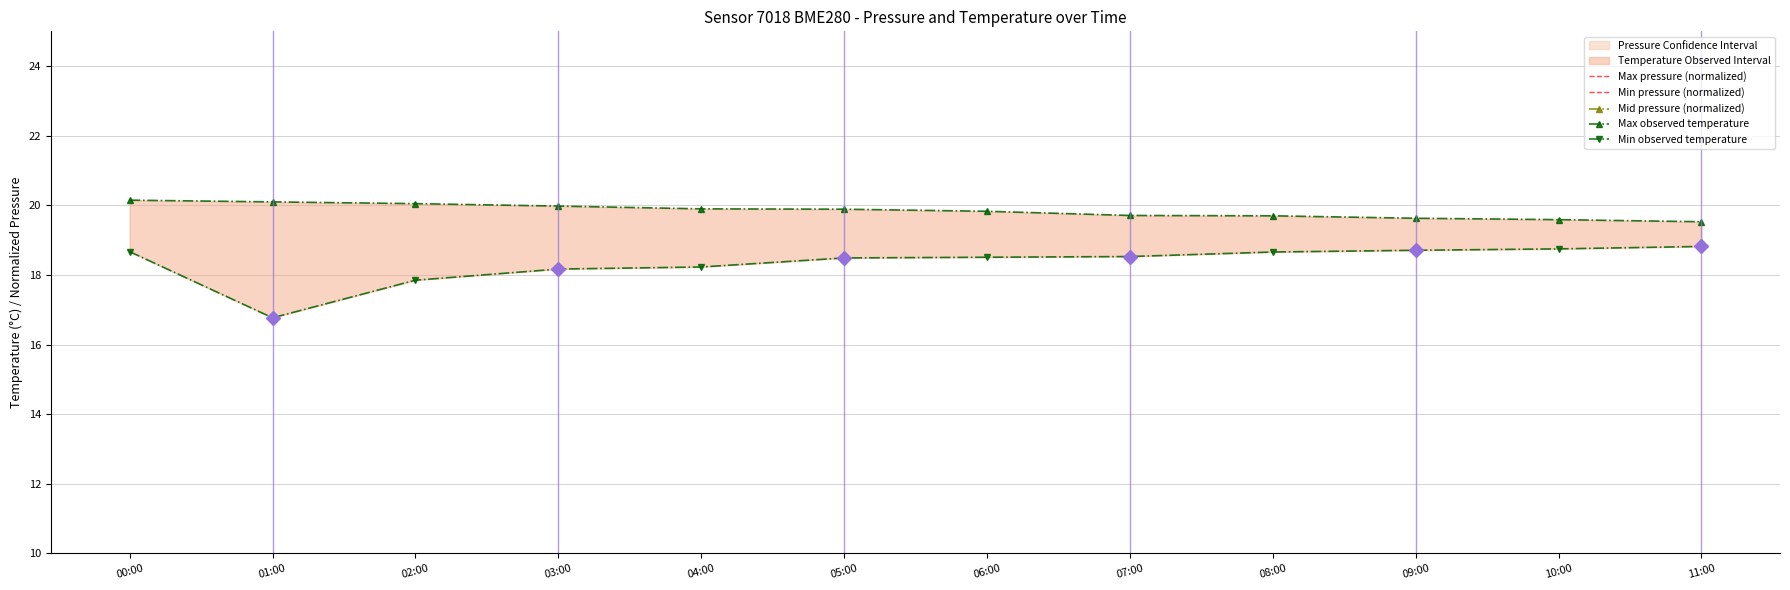

Rank the series by their maximum value, from highest to lowest.

Max observed temperature, Min observed temperature, Max pressure (normalized), Mid pressure (normalized), Min pressure (normalized)